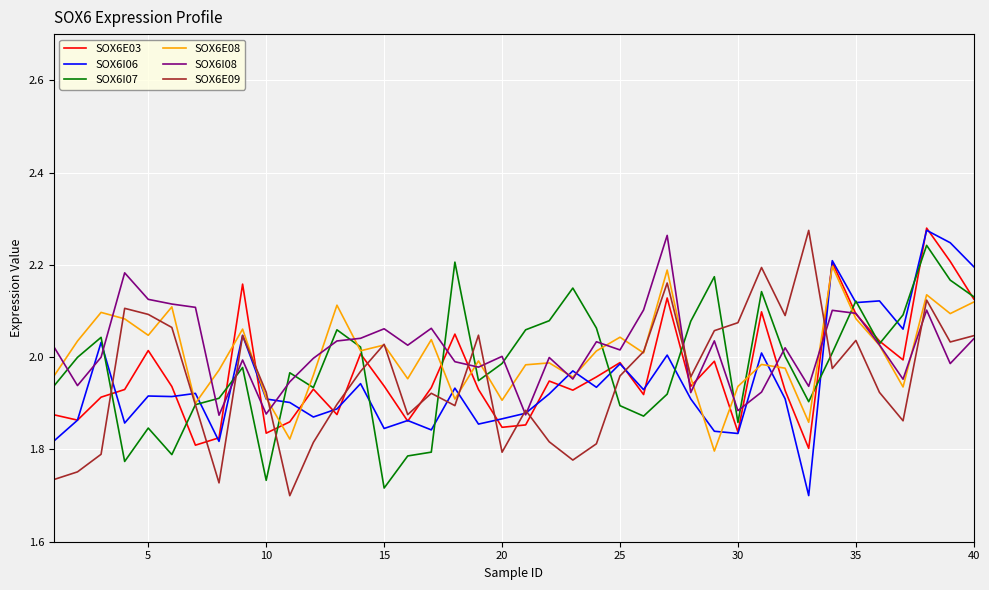

After their last crossing, which series has the higher values: SOX6E09 or SOX6E03?

SOX6E03